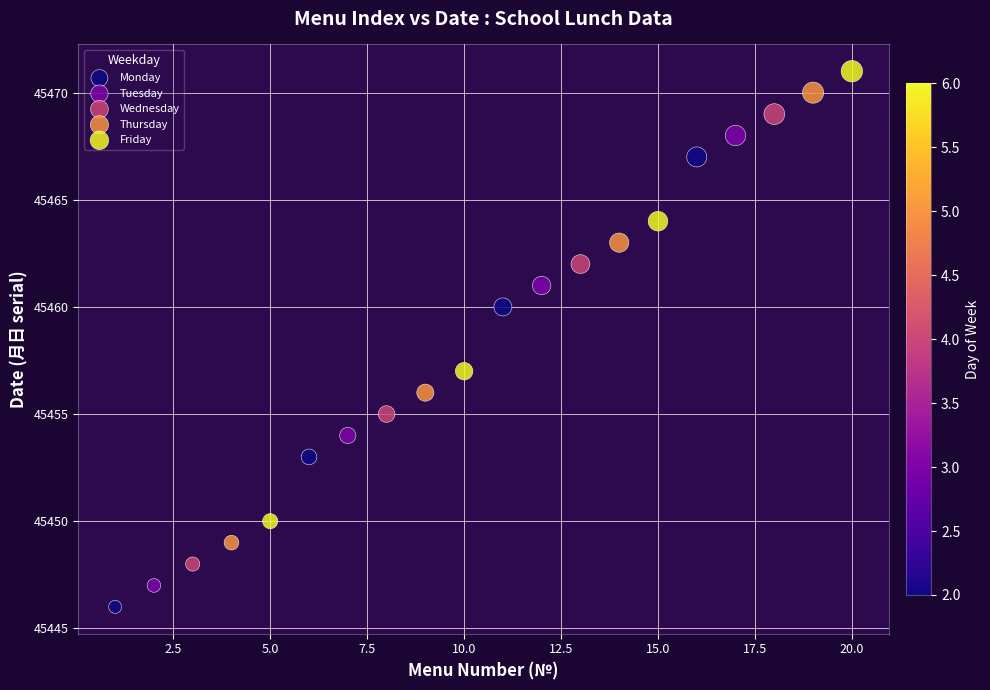

What are all the series names shown in the legend?

Monday, Tuesday, Wednesday, Thursday, Friday